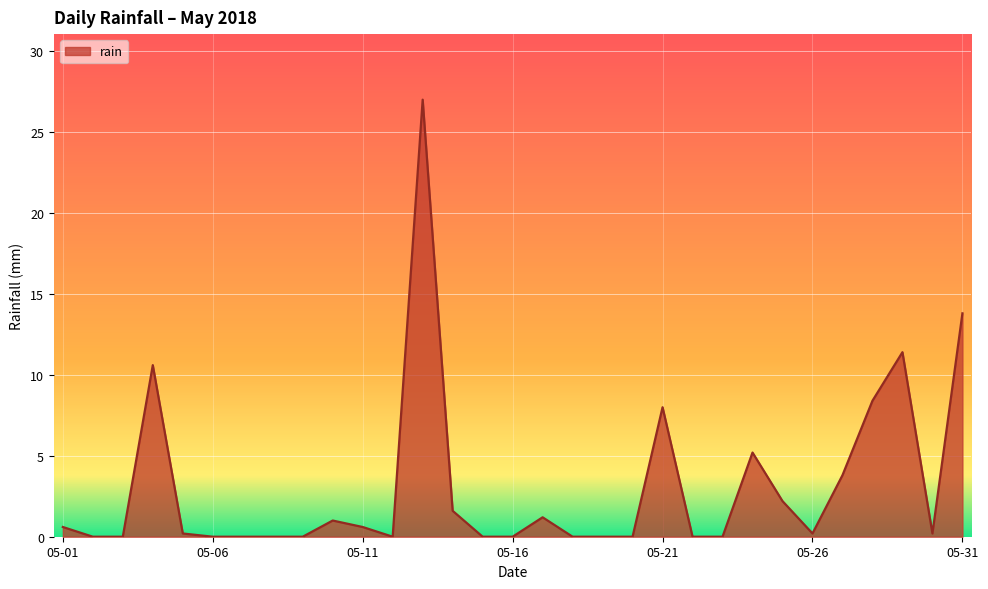

How many lines are shown in the chart?

1